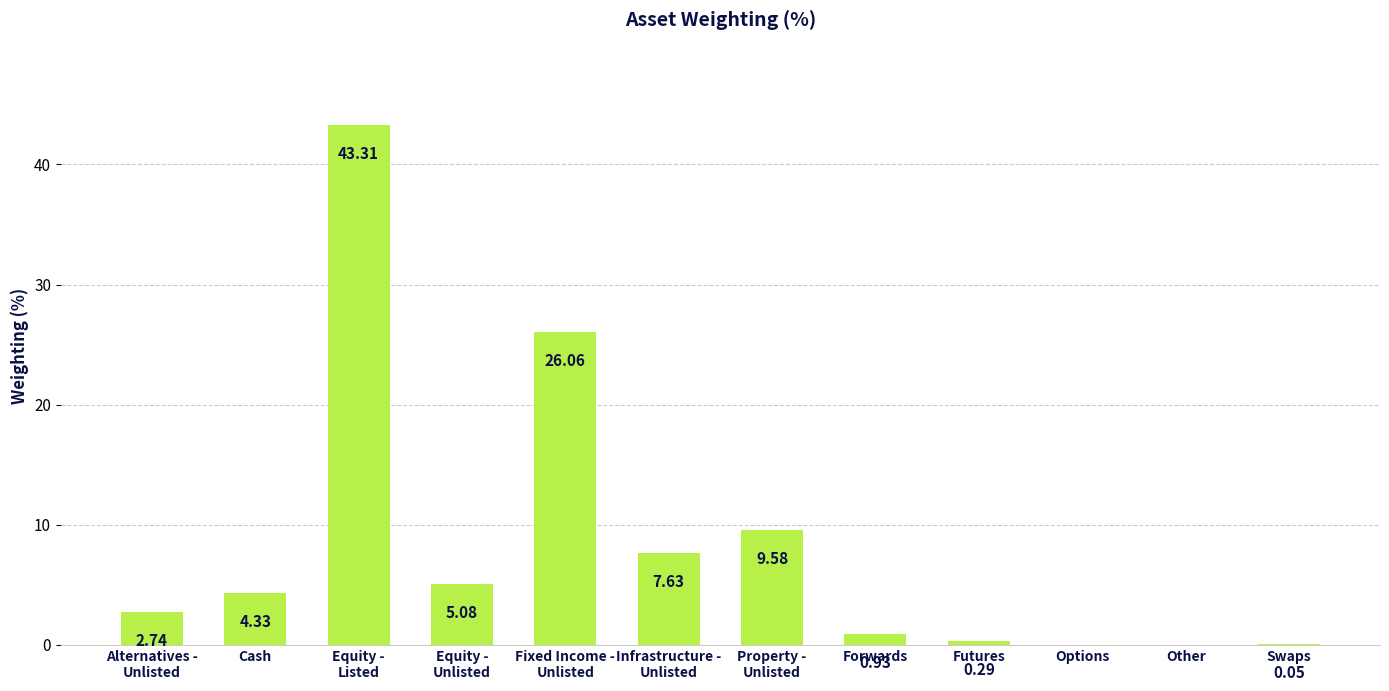

What is the sum of the values at Fixed Income -
Unlisted and Infrastructure -
Unlisted?

33.7